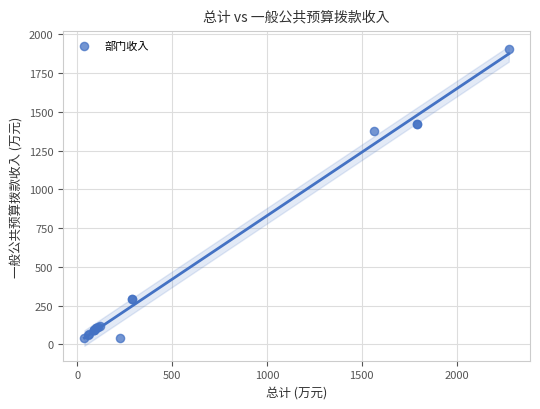

What Y value in the scatter plot is closest to 971?

1378.3